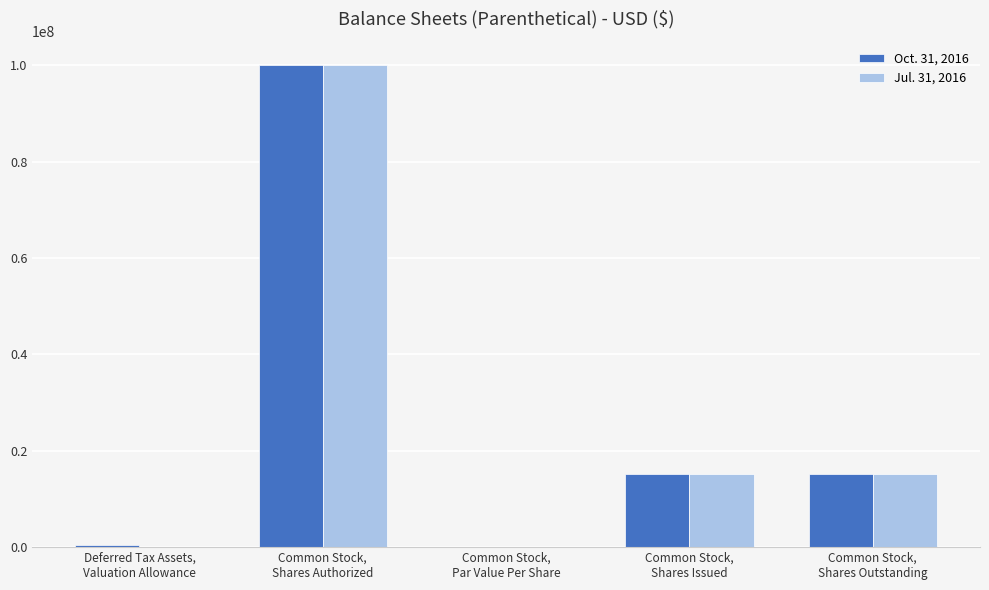

True or false: Jul. 31, 2016 has a value of 15128332.0 at Common Stock,
Shares Issued.

True